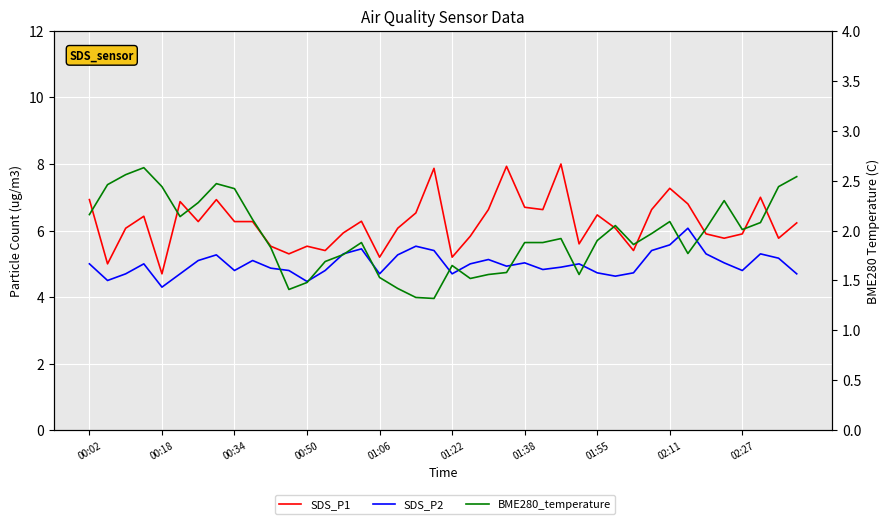

How many distinct data groups are displayed?

3